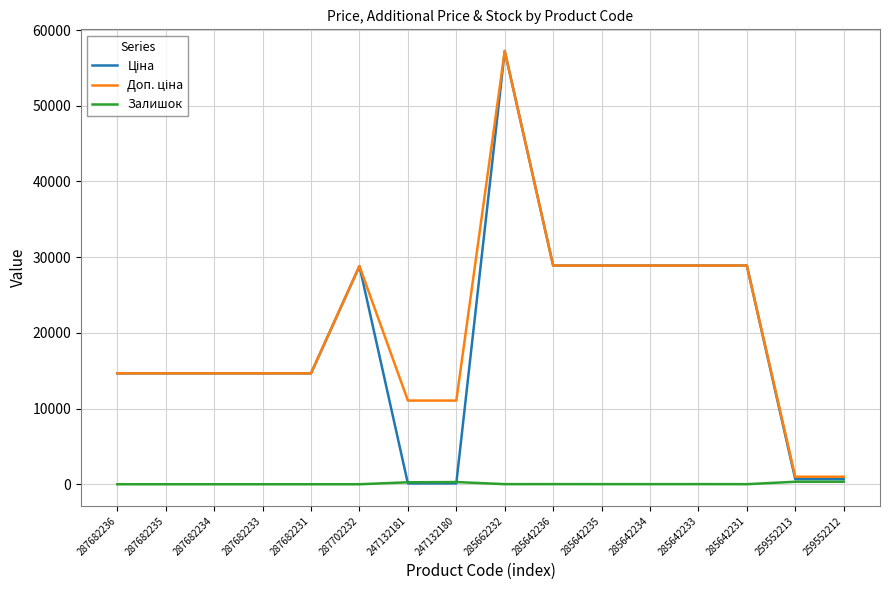

What is the maximum value shown in the chart?

57235.5